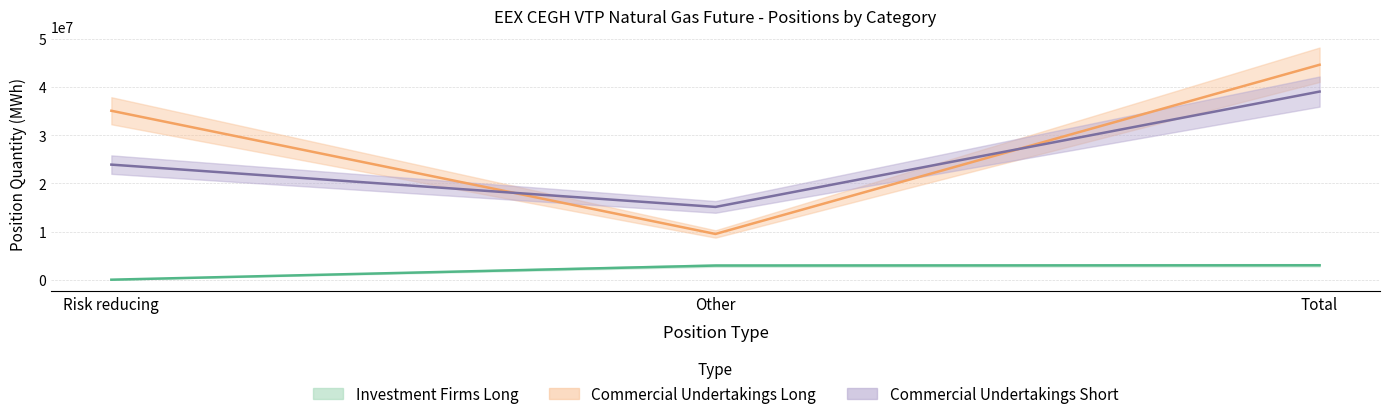

List the series in order of their peak value, highest first.

Commercial Undertakings Long, Commercial Undertakings Short, Investment Firms Long